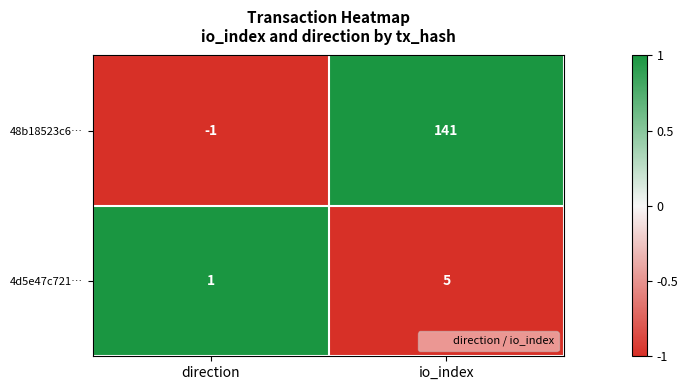

Which series has the largest range (max minus min)?

48b18523c6…